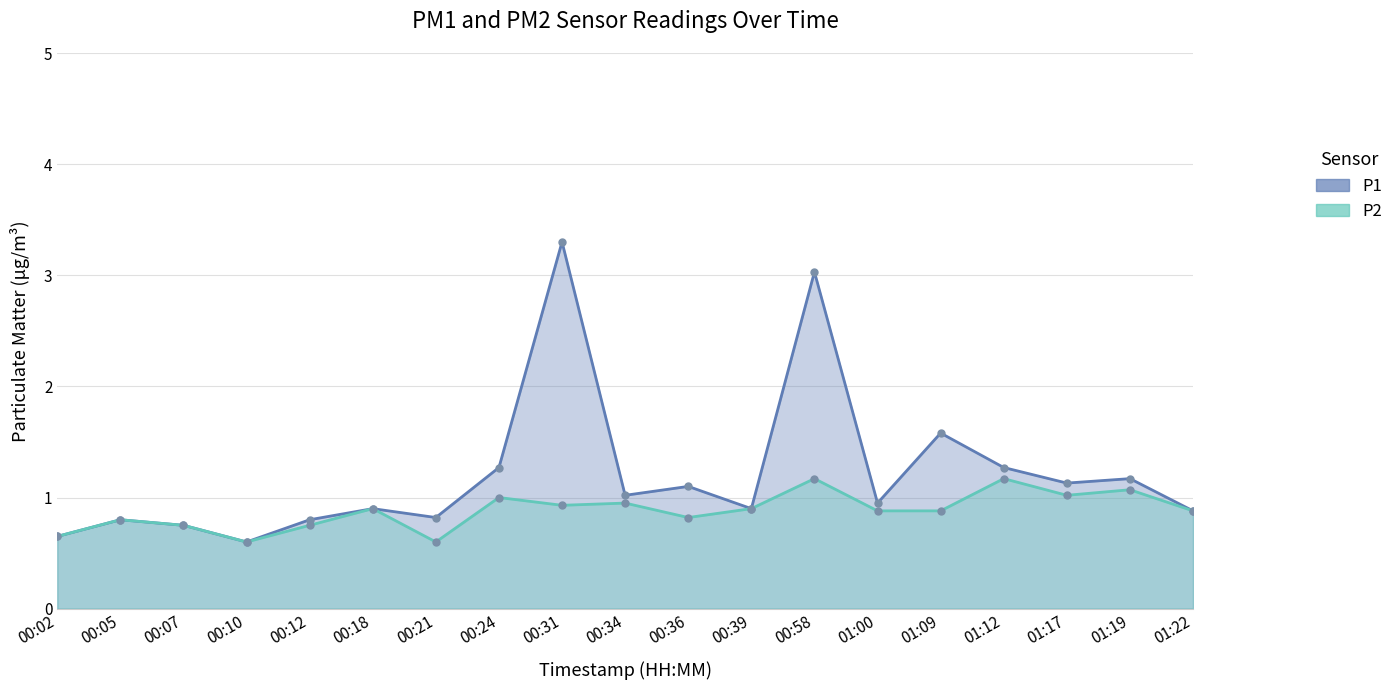

How many interior local valleys does the P2 series have?

5